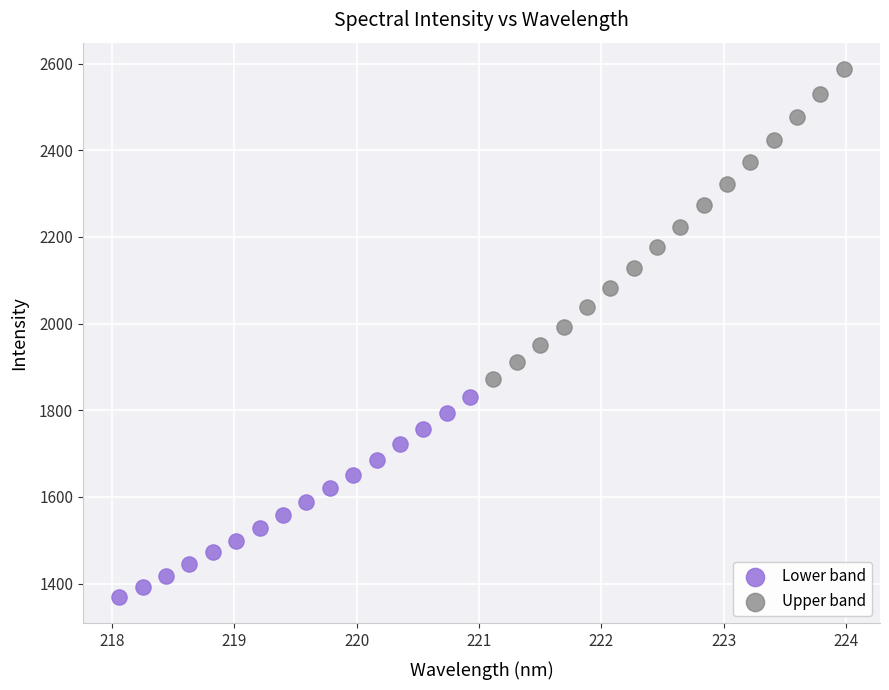

What are all the series names shown in the legend?

Lower band, Upper band